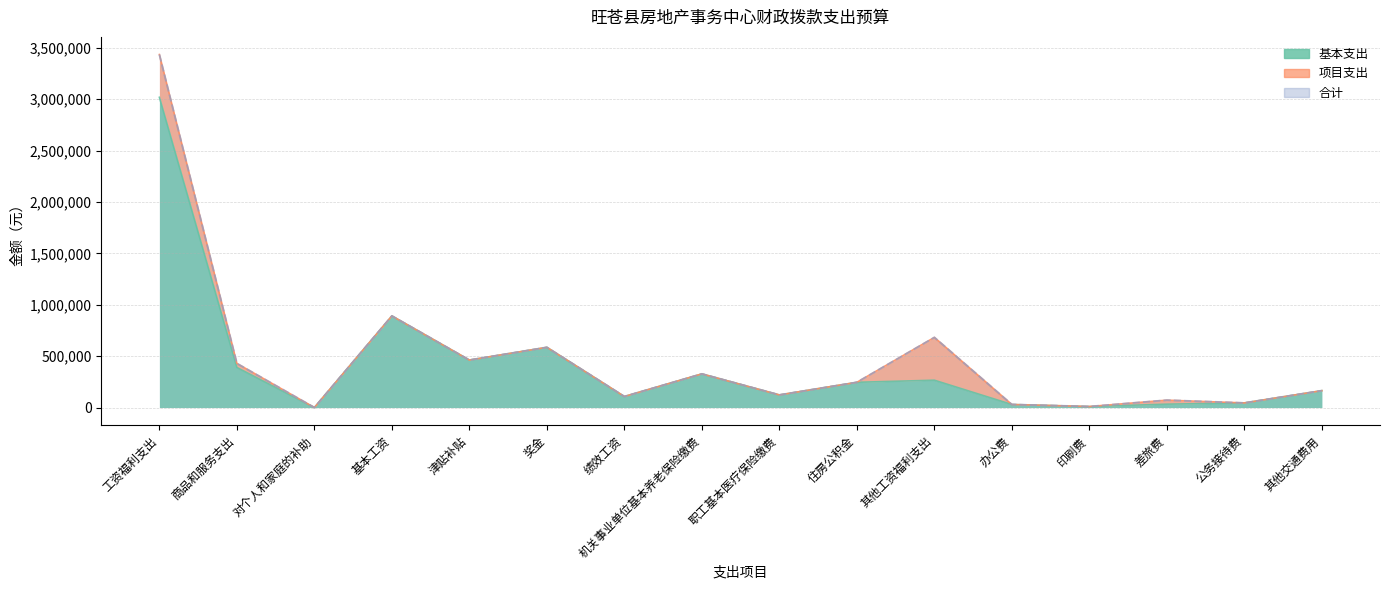

What is the value of the 合计 point at the 3rd from the left?

120